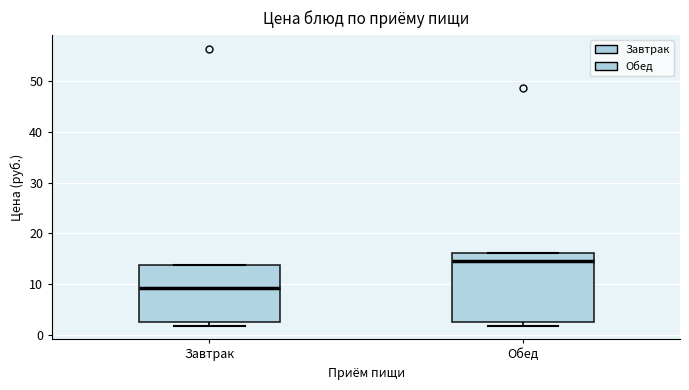

Which box is the tallest, from its lower edge to its upper edge?

Обед